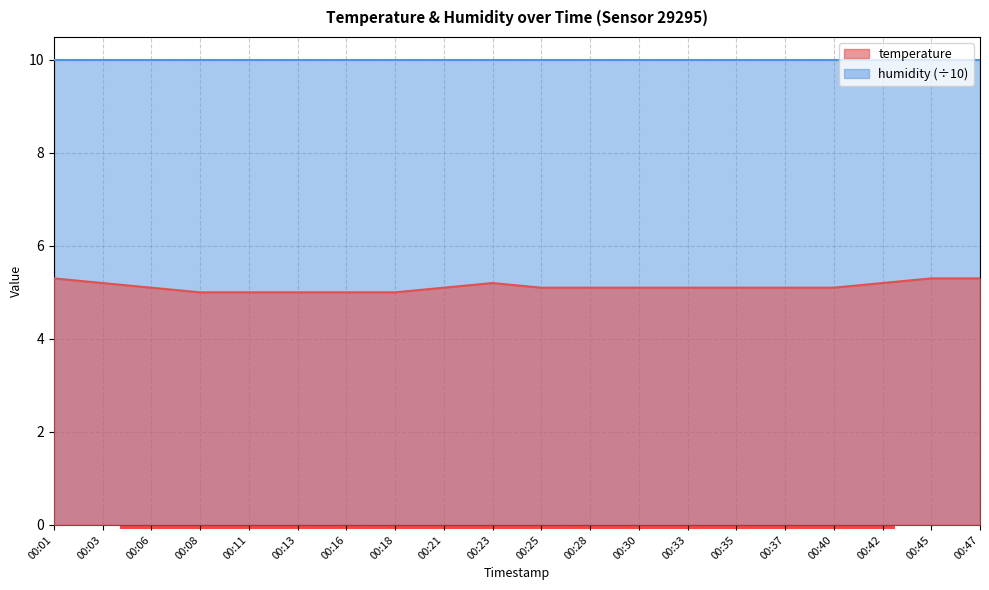

What is the difference between the second highest and minimum values?

0.3